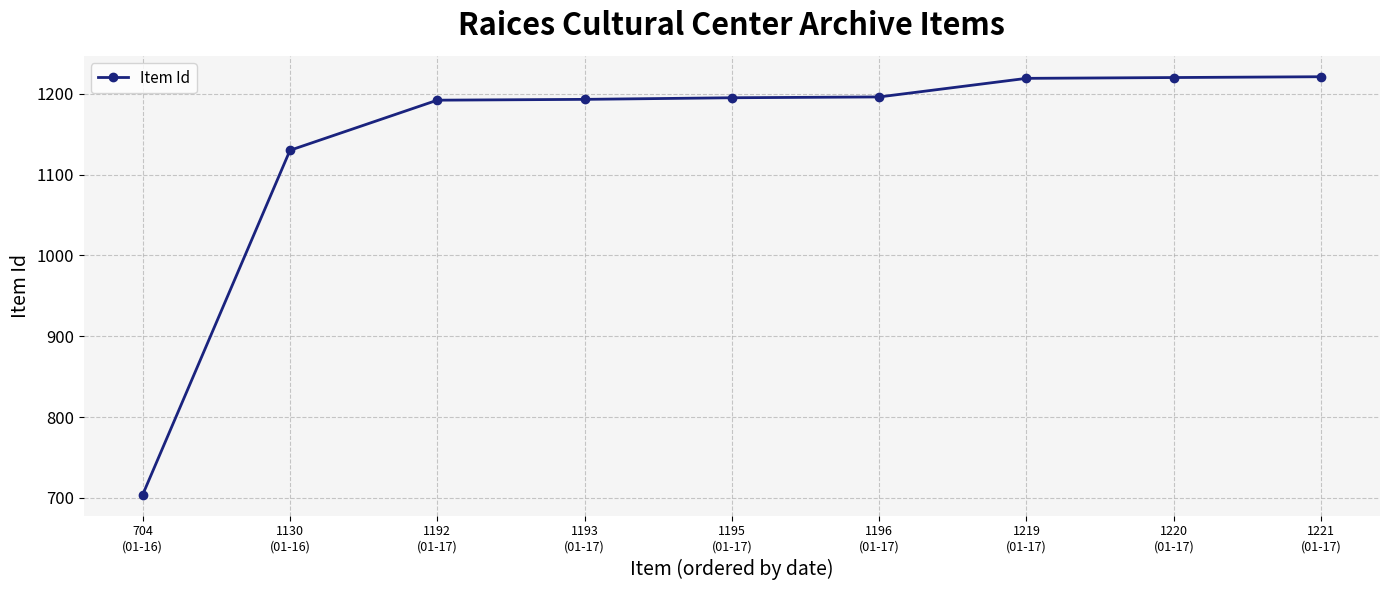

What is the minimum value shown in the chart?

704